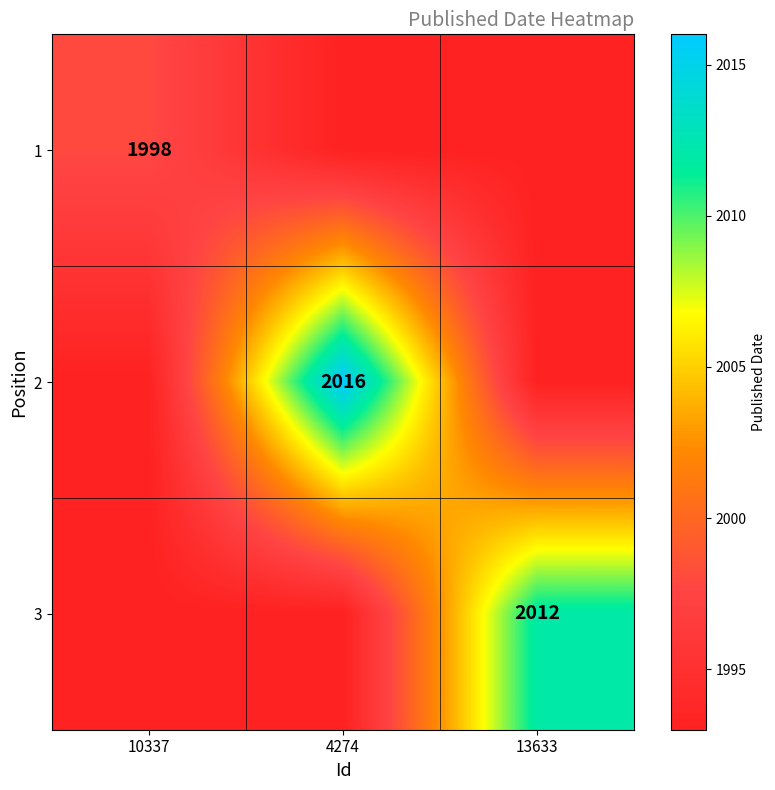

Which label corresponds to the largest value in the chart?

4274